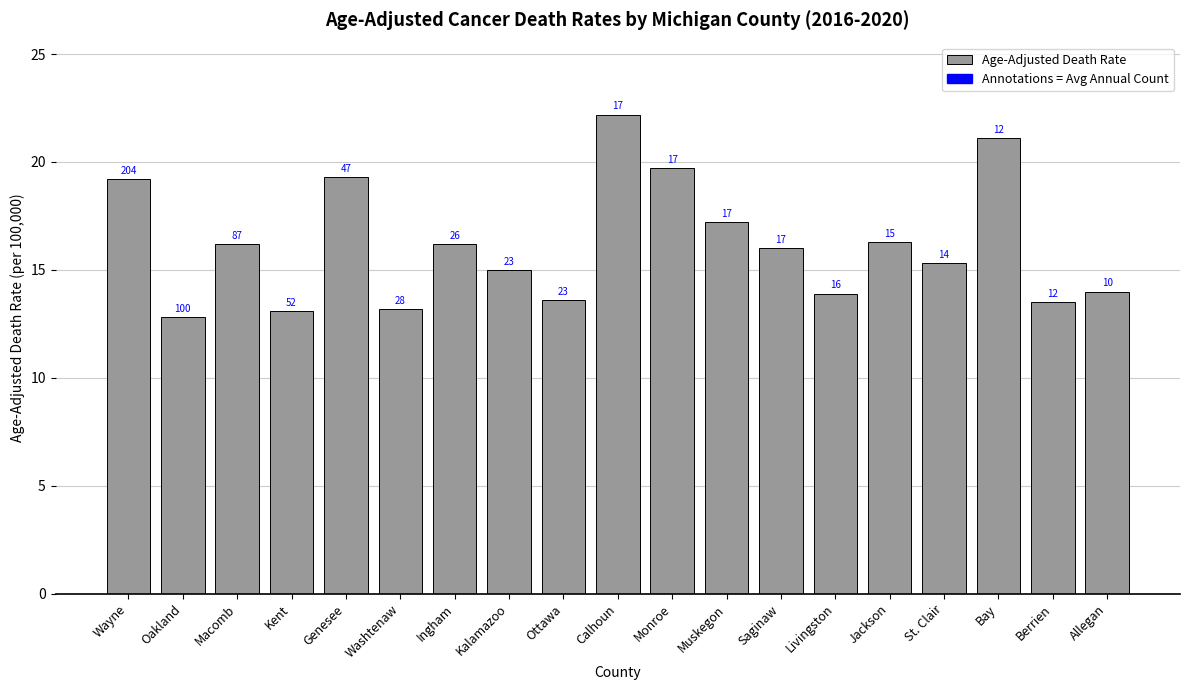

What position from the left is Allegan?

19